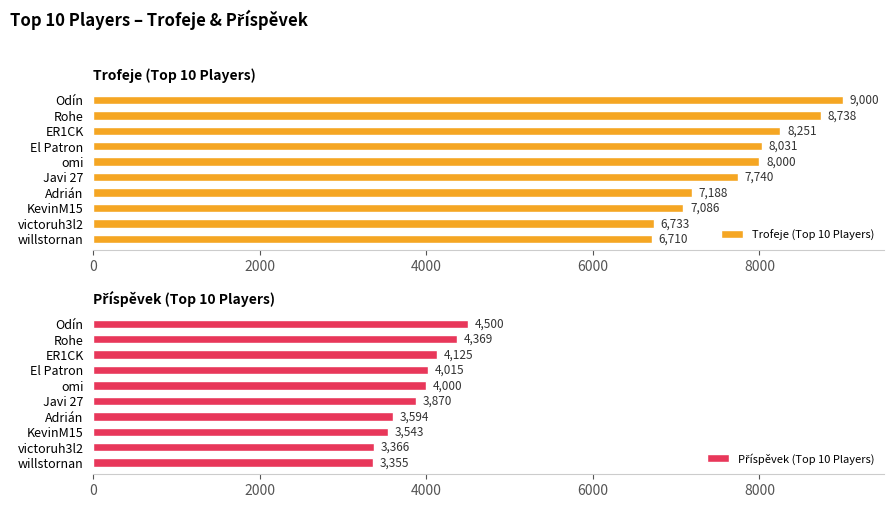

Read the Trofeje (Top 10 Players) value at ER1CK, to the nearest 10.

8250